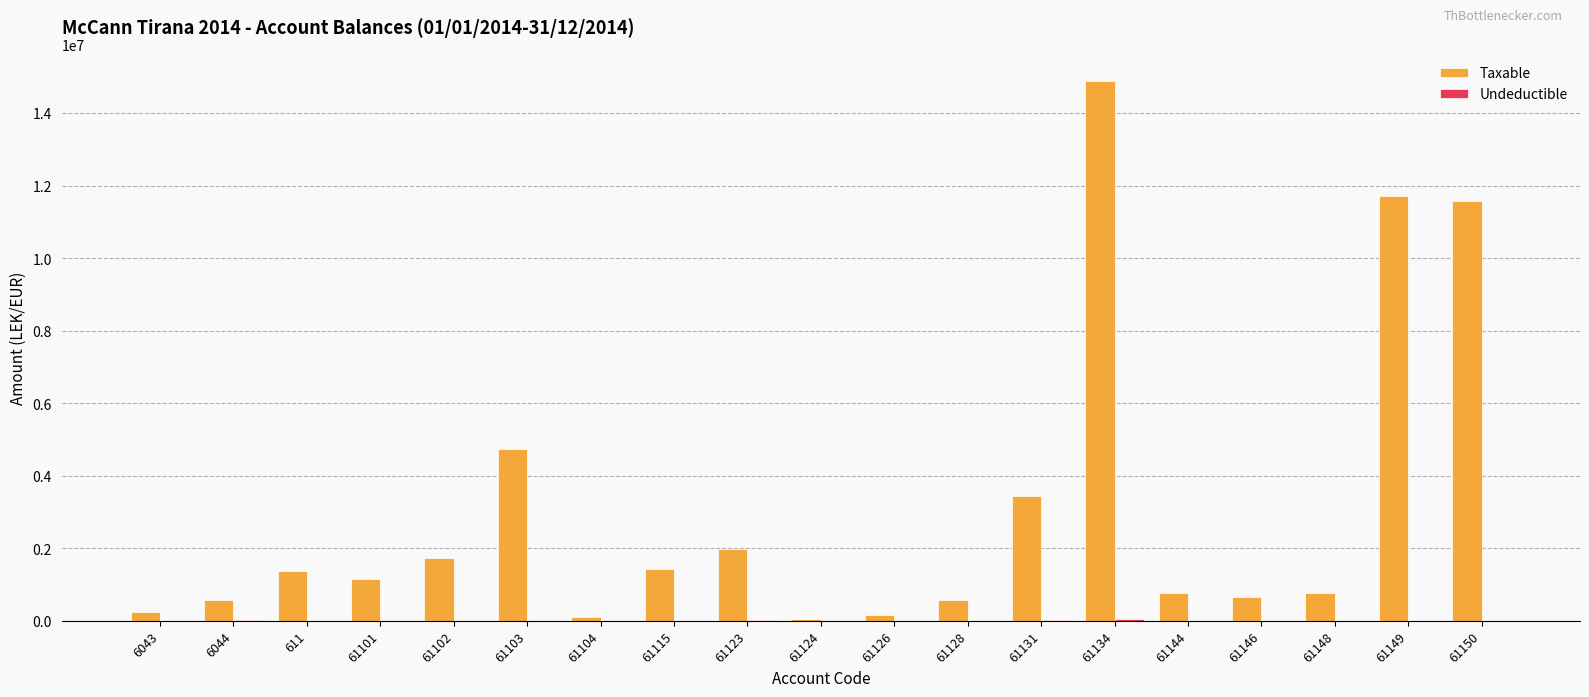

Is it true that Taxable equals 1991862.2 at 61123?

True